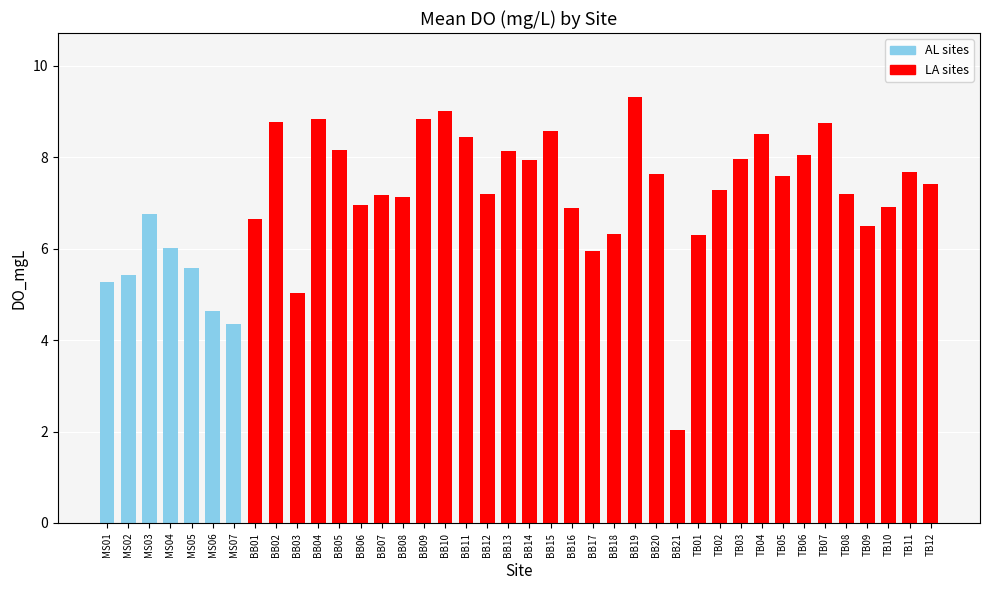

What is the maximum value shown in the chart?

9.3